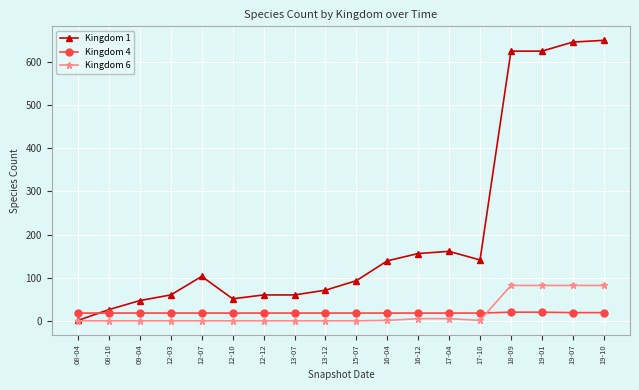

How many intersections are there between Kingdom 1 and Kingdom 4?

1